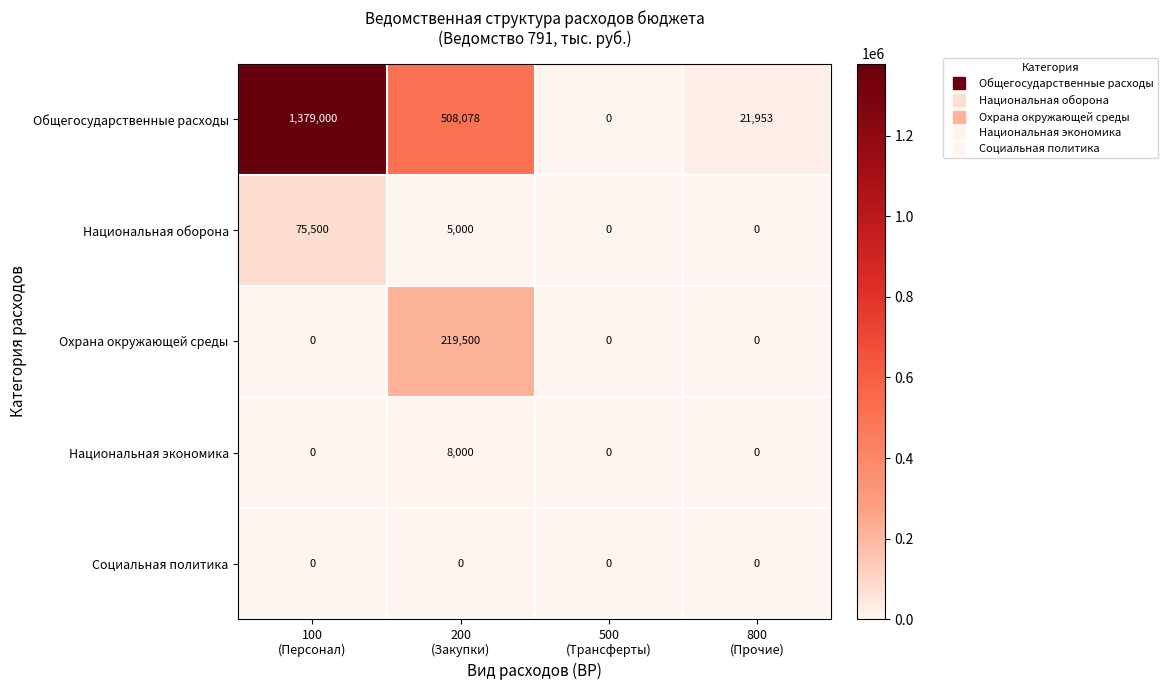

At which category is the sum across all series the highest?

100
(Персонал)